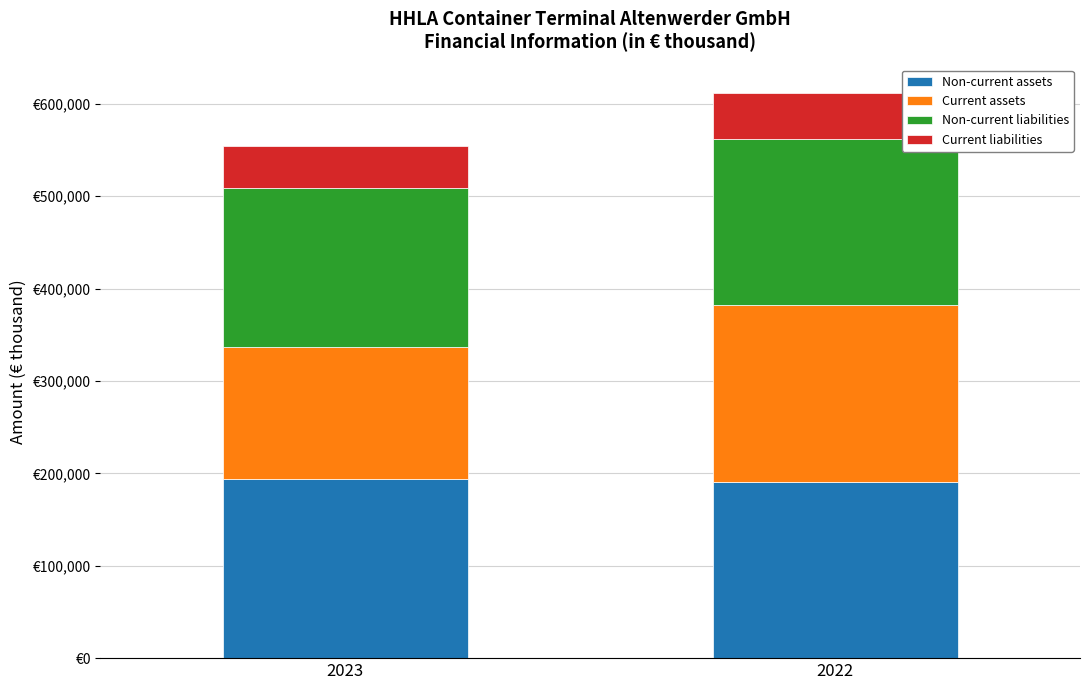

Does the chart contain any negative values?

No